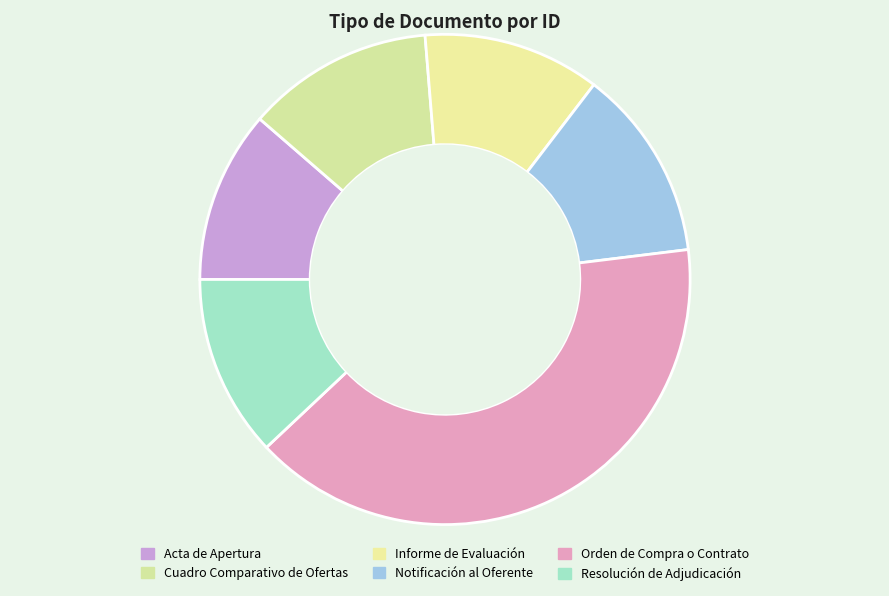

What is the change in value from Informe de Evaluación to Notificación al Oferente?

+3